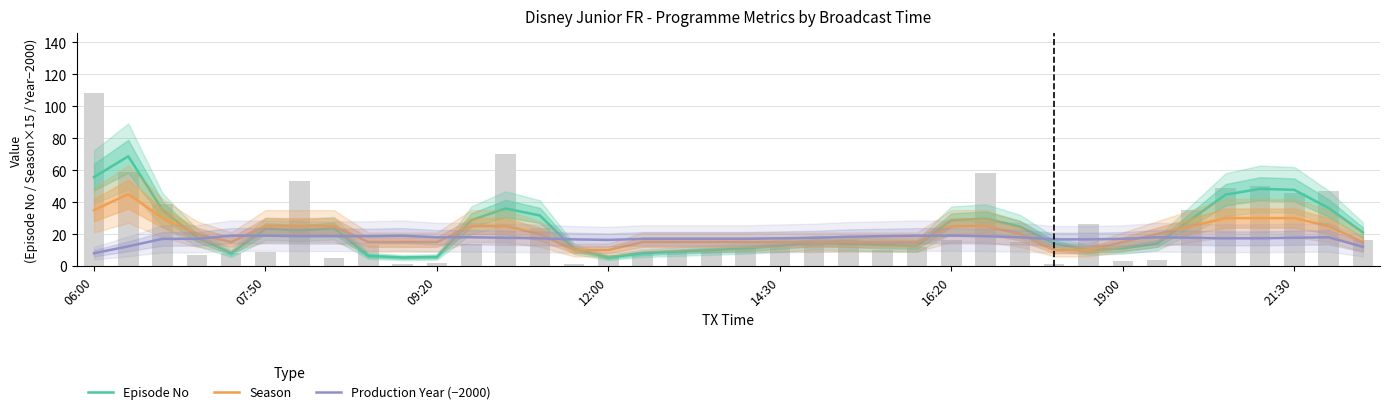

How many values in the Production Year (−2000) series are below 17?

7